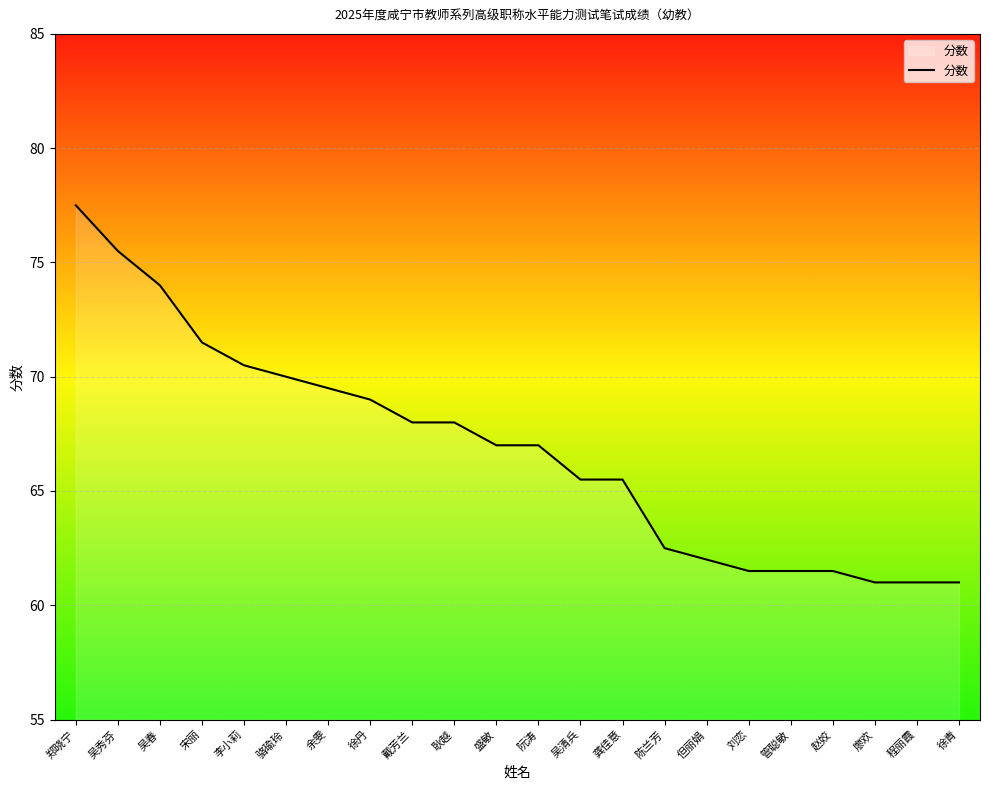

Does the chart have visible grid lines?

Yes